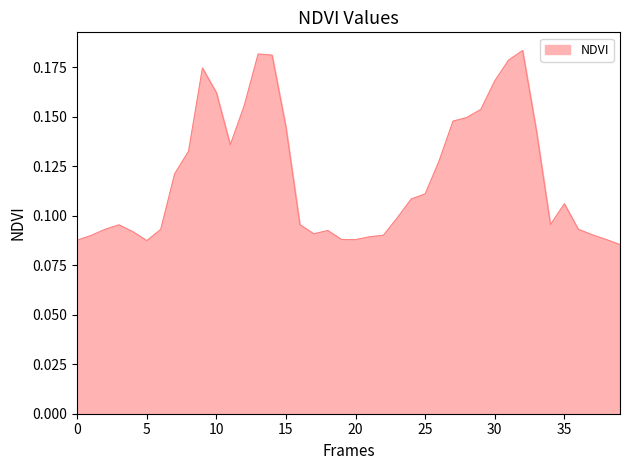

Does the chart display data point markers on the line(s)?

No